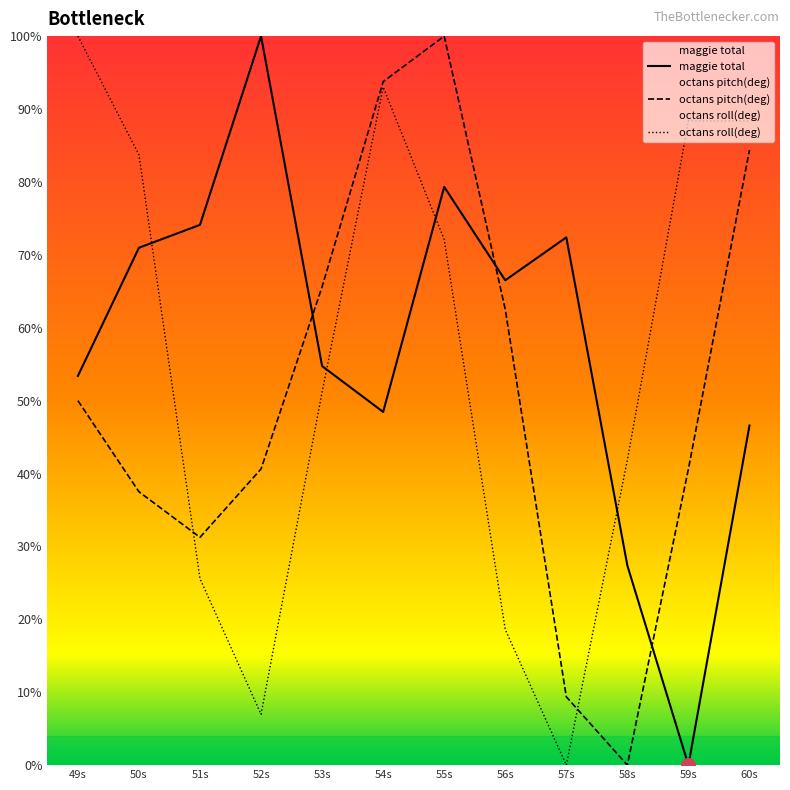

Reading right to left, extract all data points from this chart.

maggie total: 60s=46.6	59s=0.0	58s=27.4	57s=72.4	56s=66.5	55s=79.3	54s=48.4	53s=54.7	52s=100.0	51s=74.1	50s=71.0	49s=53.4
octans pitch(deg): 60s=84.4	59s=40.6	58s=0.0	57s=9.4	56s=62.5	55s=100.0	54s=93.8	53s=65.6	52s=40.6	51s=31.3	50s=37.5	49s=50.0
octans roll(deg): 60s=88.4	59s=88.4	58s=41.9	57s=0.0	56s=18.6	55s=72.1	54s=93.0	53s=51.2	52s=7.0	51s=25.6	50s=83.7	49s=100.0